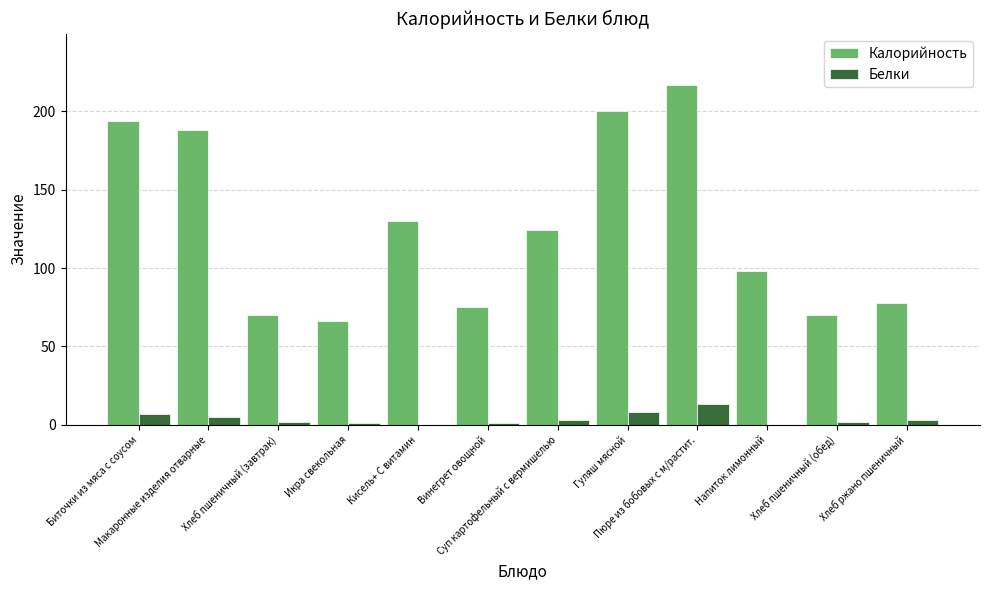

How many data points does each series have?

12